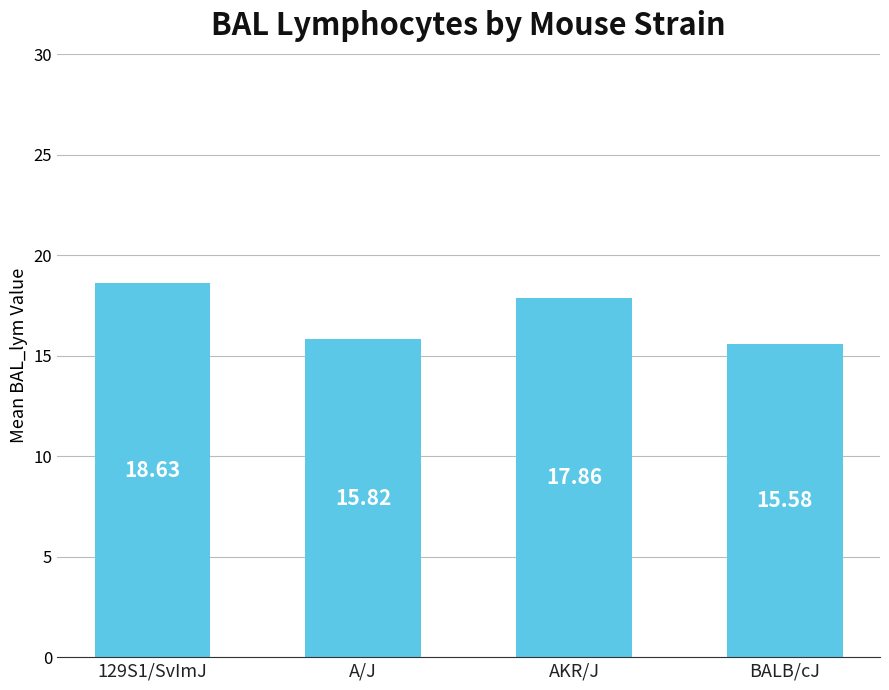

What is the sum of the values at BALB/cJ and A/J?

31.4